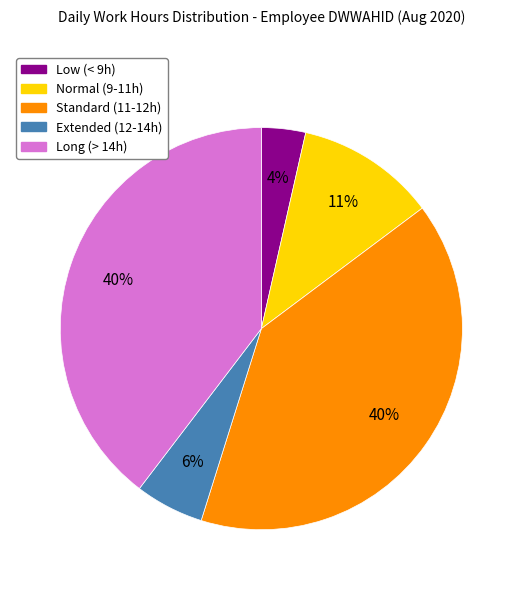

Is there a majority slice in this chart?

No